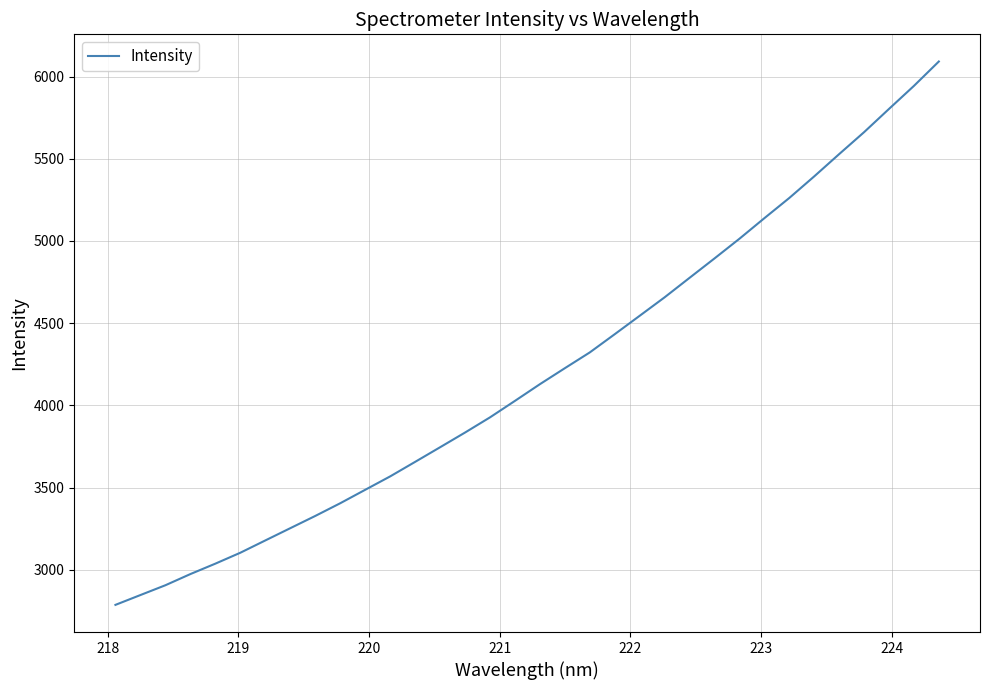

What is the difference between the maximum and minimum values?

3304.5